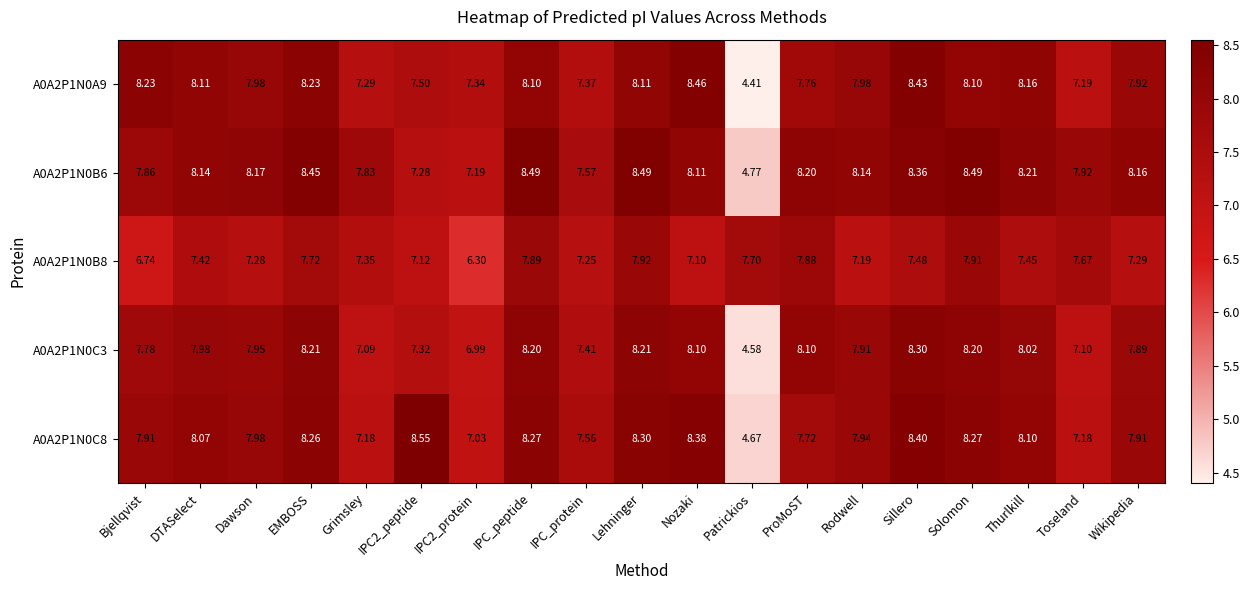

What is the total value across all series at Bjellqvist?

38.5